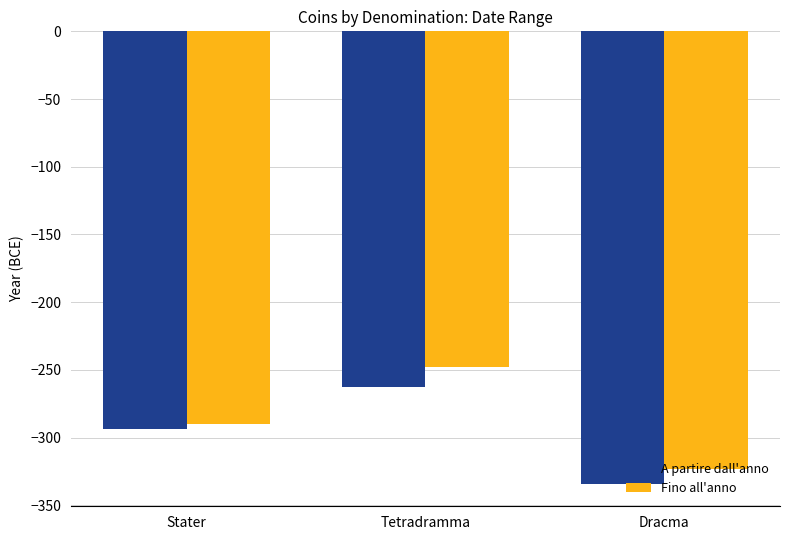

What is the maximum value for A partire dall'anno?

-262.8